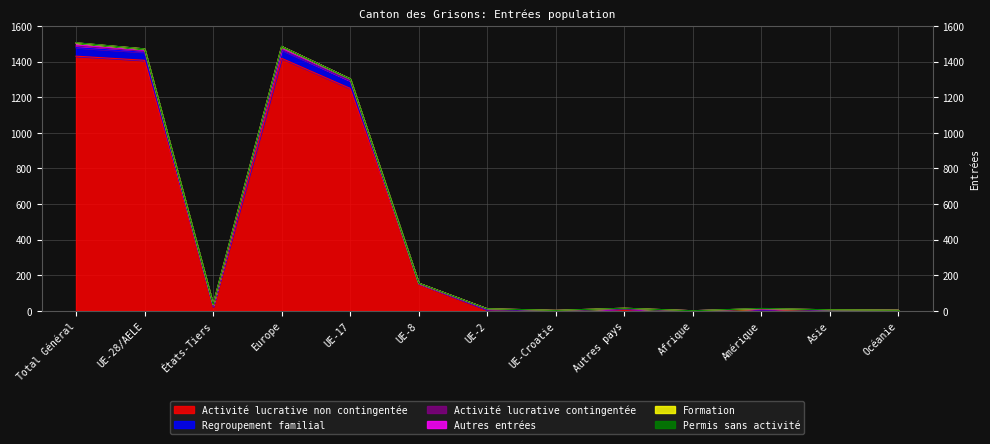

Reading left to right, what are all the values shown in this chart?

Activité lucrative non contingentée: 1430	1407	23	1418	1249	152	5	1	11	0	7	2	3
Regroupement familial: 48	45	3	45	43	1	1	0	0	0	3	0	0
Activité lucrative contingentée: 9	5	4	5	0	0	5	0	0	0	1	3	0
Autres entrées: 18	14	4	17	11	2	0	1	3	0	1	0	0
Formation: 0	0	0	0	0	0	0	0	0	0	0	0	0
Permis sans activité: 1	0	1	0	0	0	0	0	0	0	1	0	0